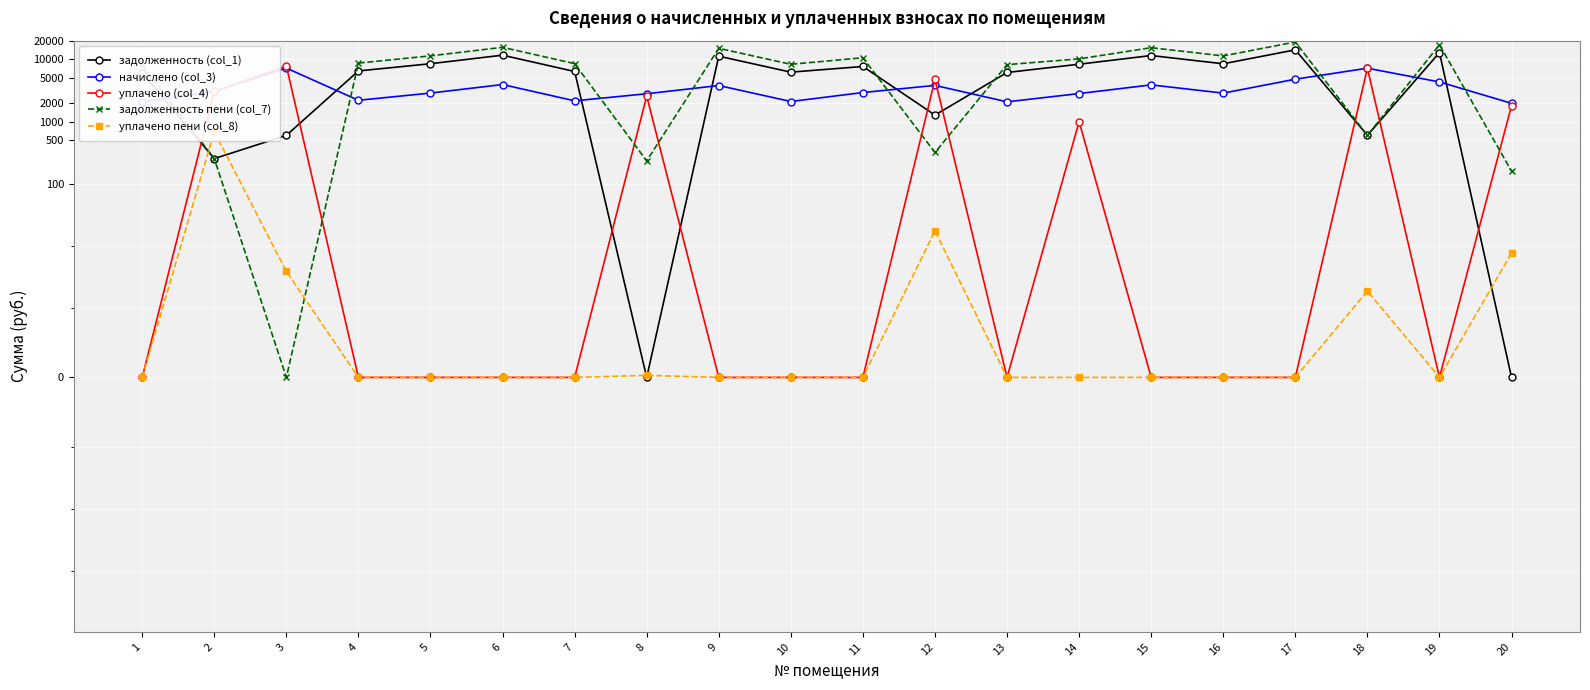

How many intersections are there between начислено (col_3) and задолженность (col_1)?

9